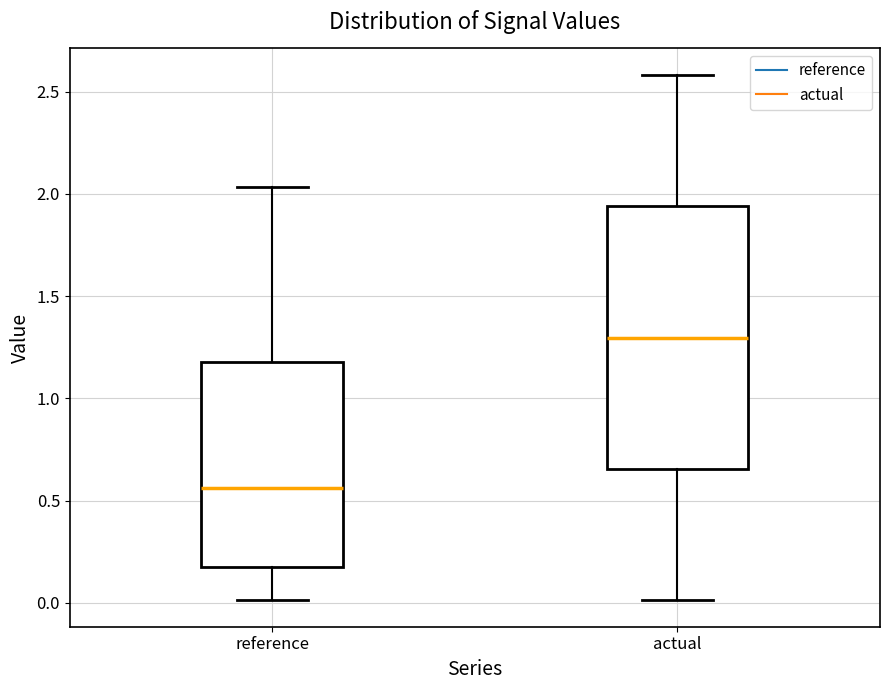

Reading left to right, read every box against the y-axis: the position of its median line, the range the box covers, and the ends of its whiskers. The values are not printed on the chart, so give them approximately, as read against the axis.

reference: median 0.55, box 0.15 to 1.20, whiskers 0.00 to 2.05
actual: median 1.30, box 0.65 to 1.95, whiskers 0.00 to 2.60